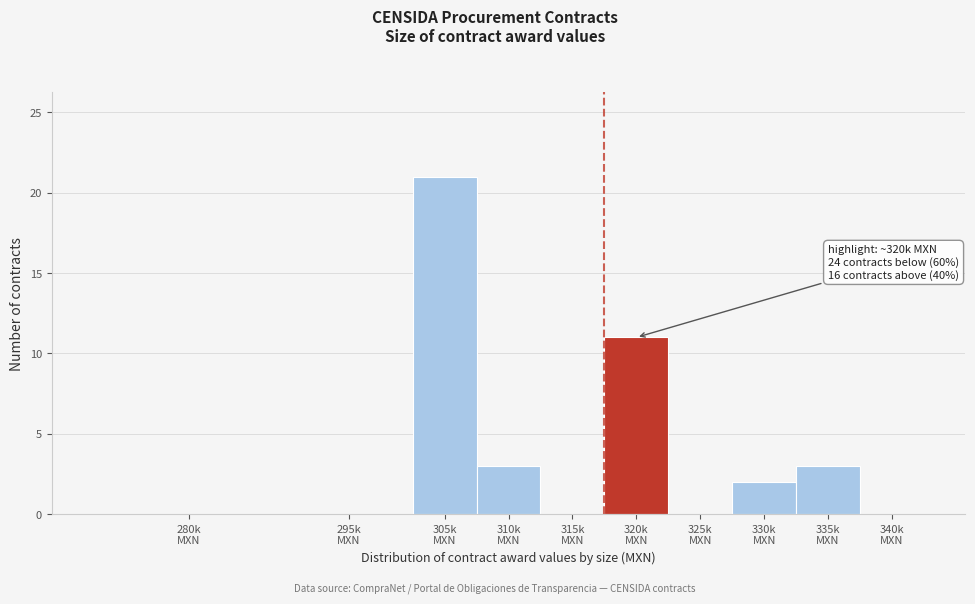

What is the sum of all values?

40